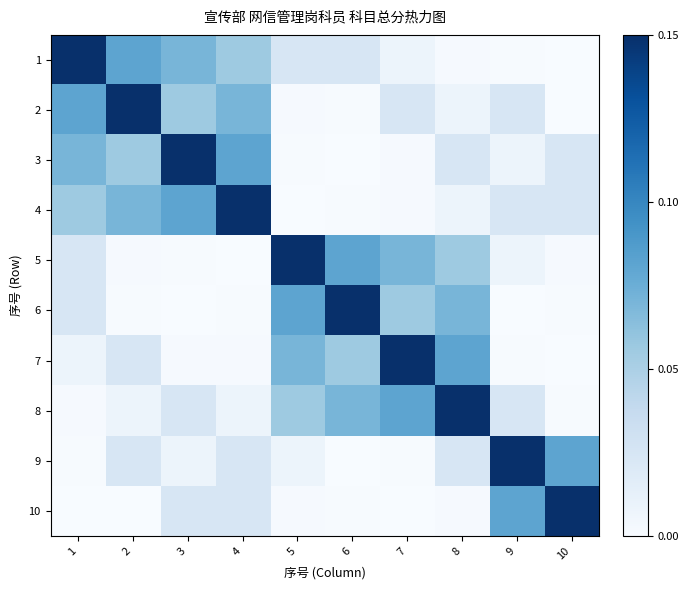

Between 1 and 10, which series saw the biggest shift?

1